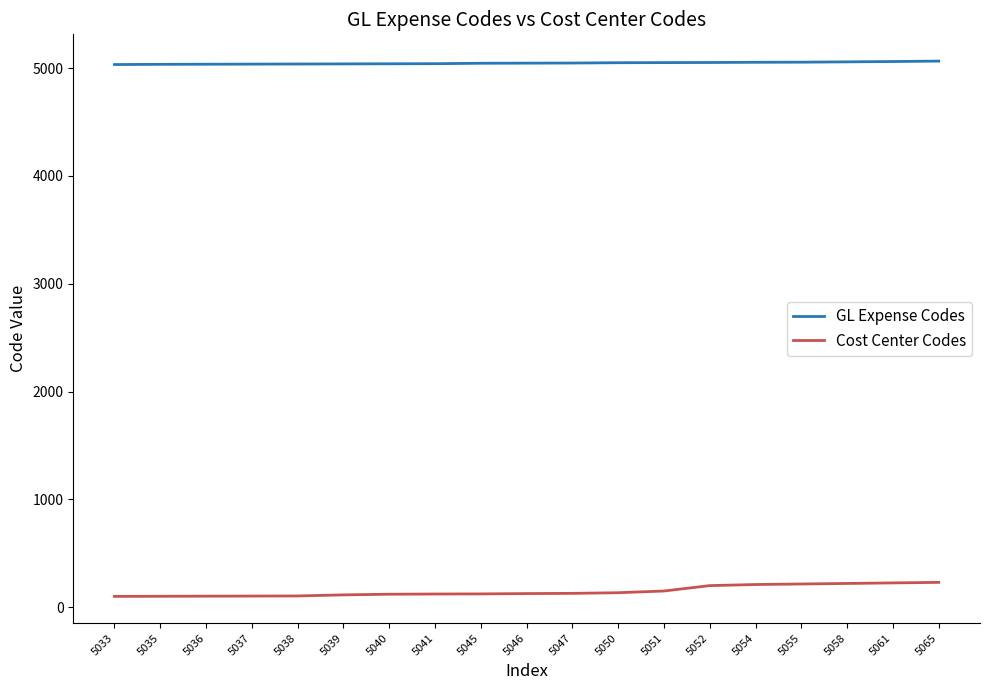

Rank the series by their average value, from highest to lowest.

GL Expense Codes, Cost Center Codes